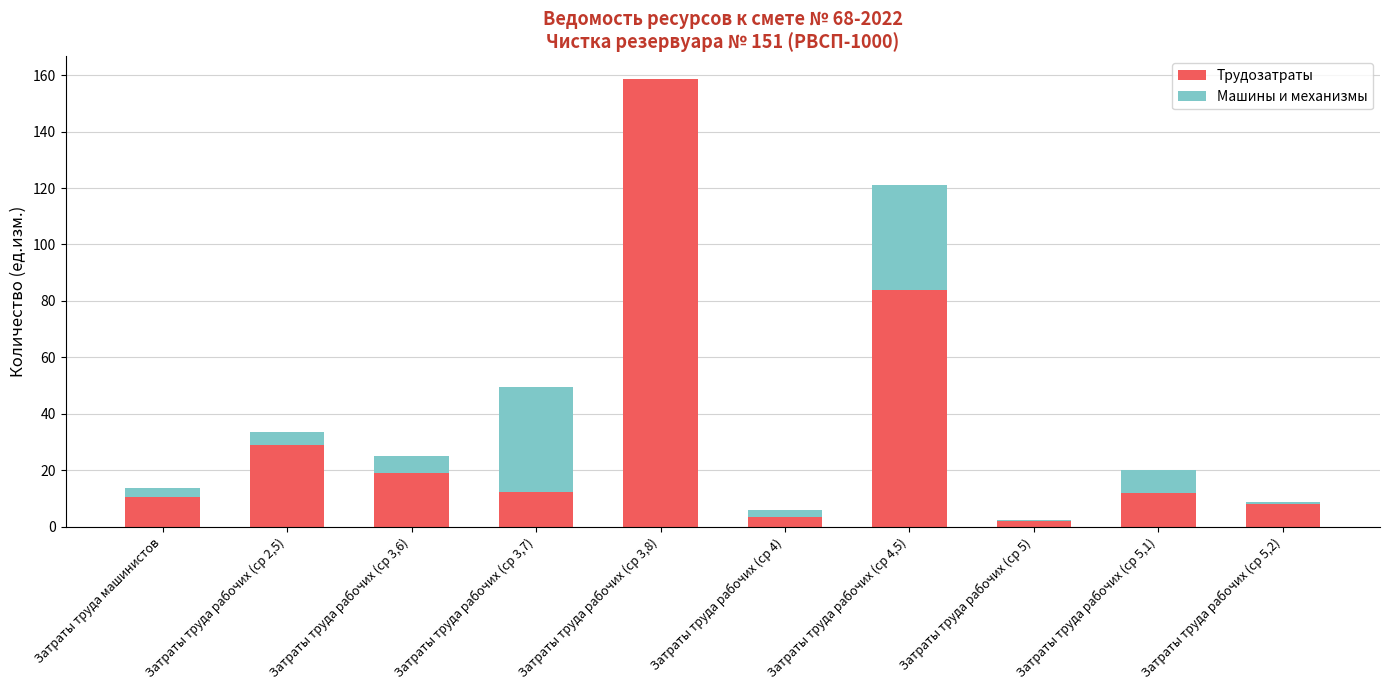

Where is Трудозатраты nearest to the value 80?

Затраты труда рабочих (ср 4,5)